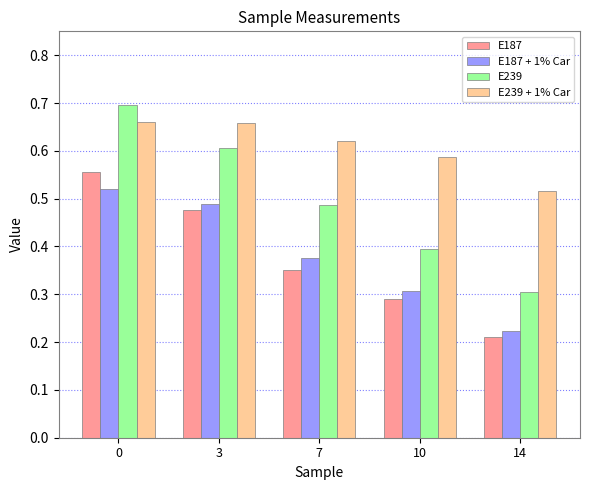

Which series has the largest total across all categories?

E239 + 1% Car